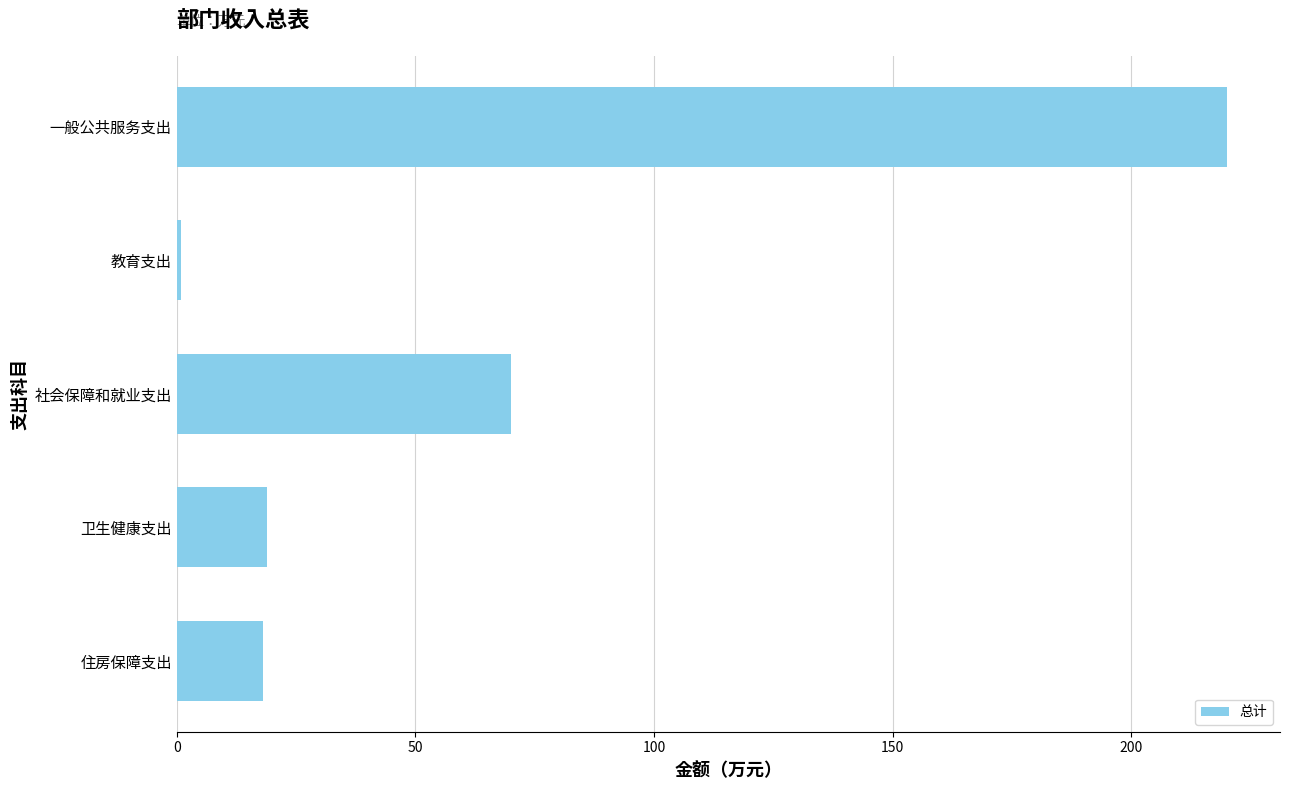

True or false: the data shows 220.2 at 一般公共服务支出.

True